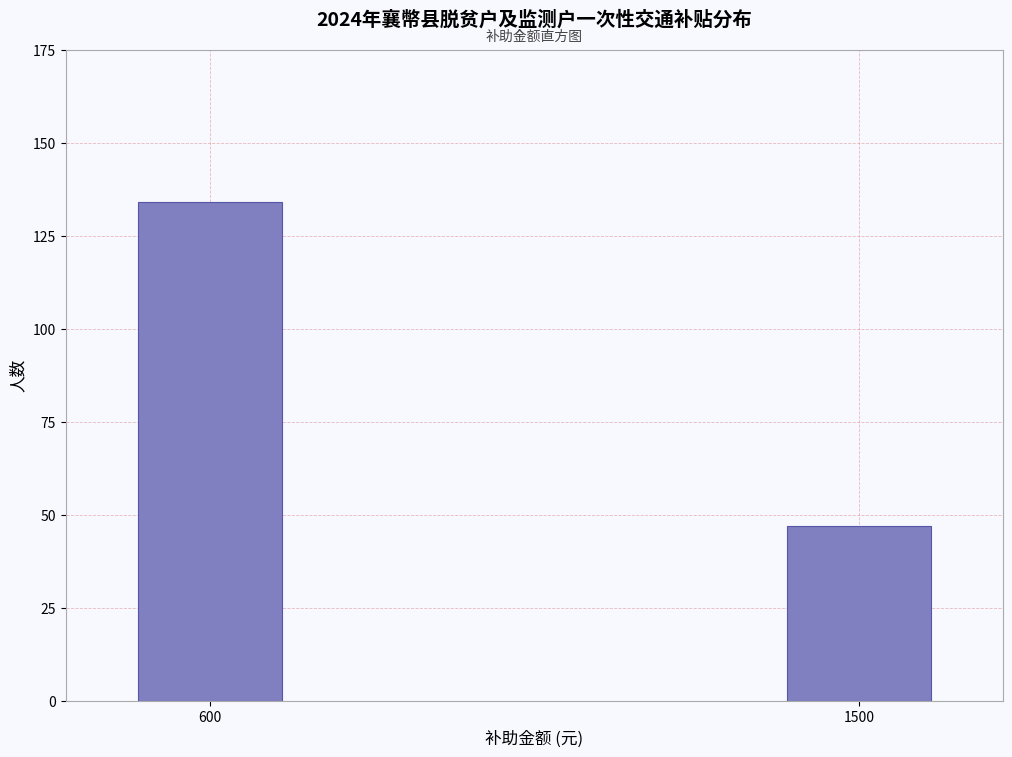

Reading left to right, what are all the values shown in this chart?

134	47